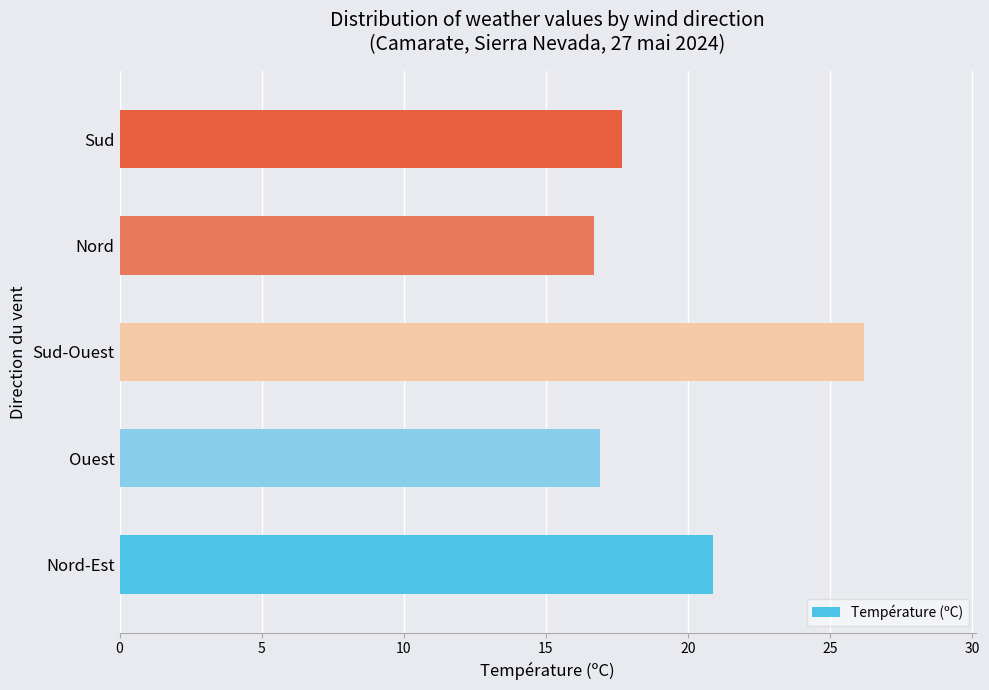

What is the difference between the maximum and minimum values?

9.5